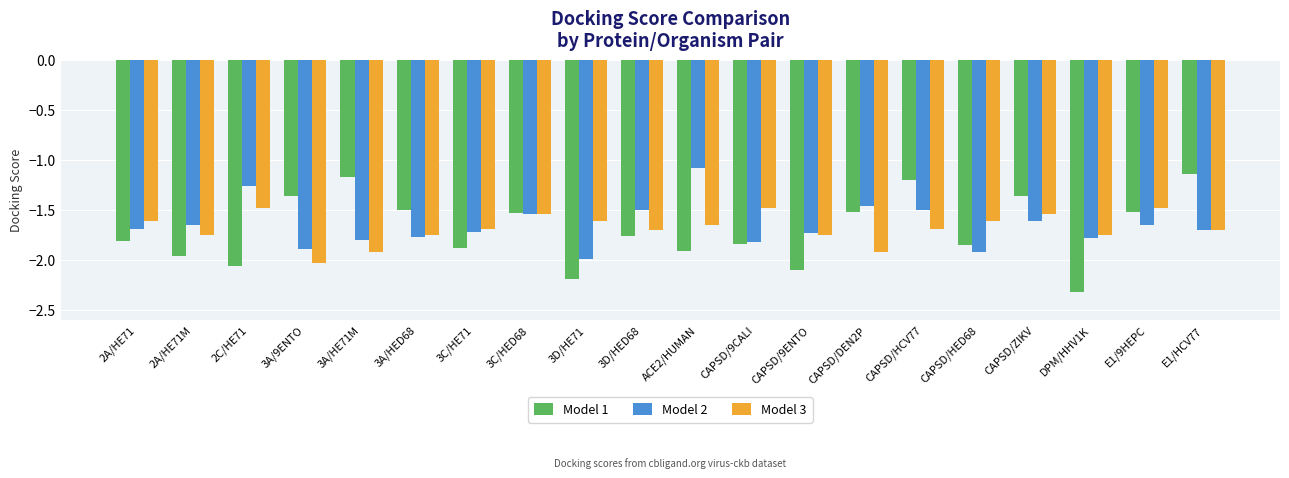

What is the sum of all Model 2 values?

-33.1